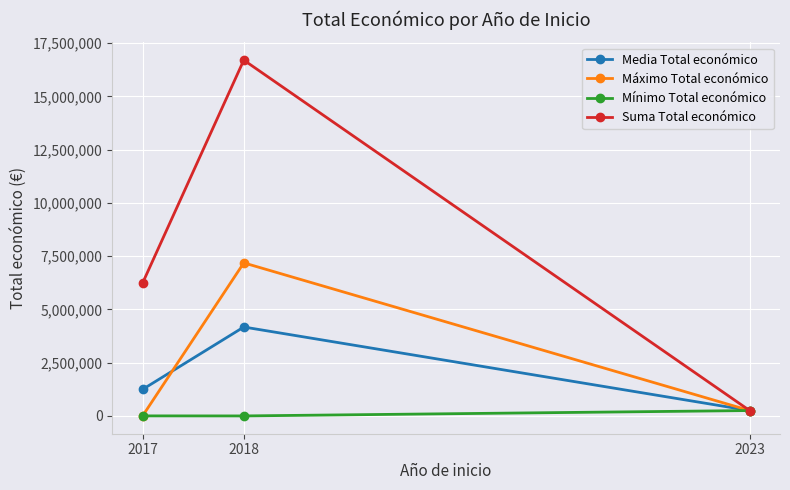

How many distinct data groups are displayed?

4